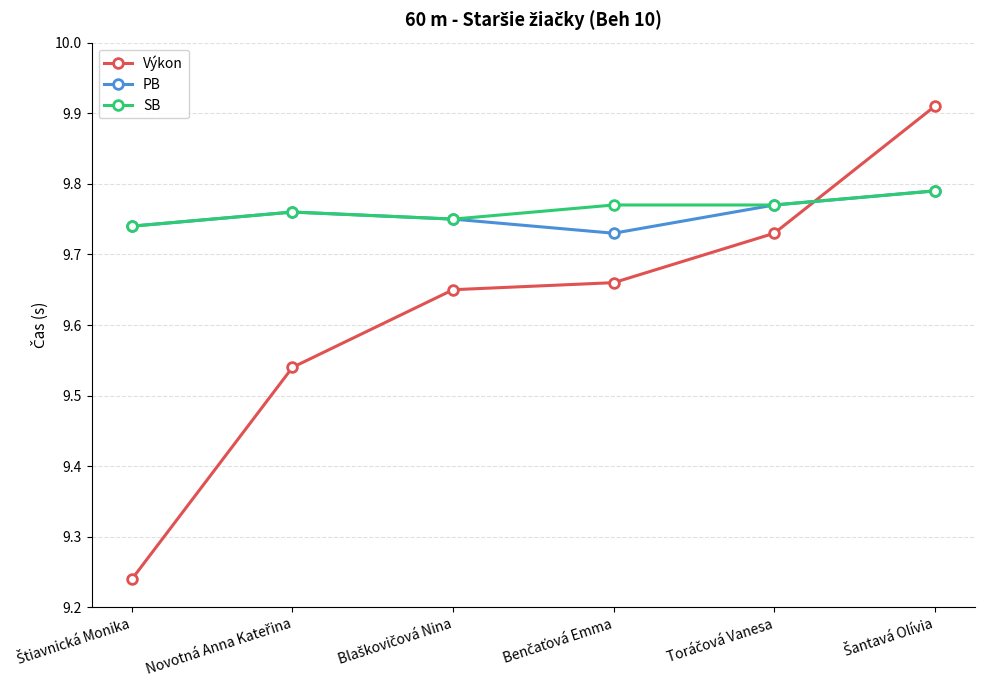

At how many categories does at least one series exceed 9?

6